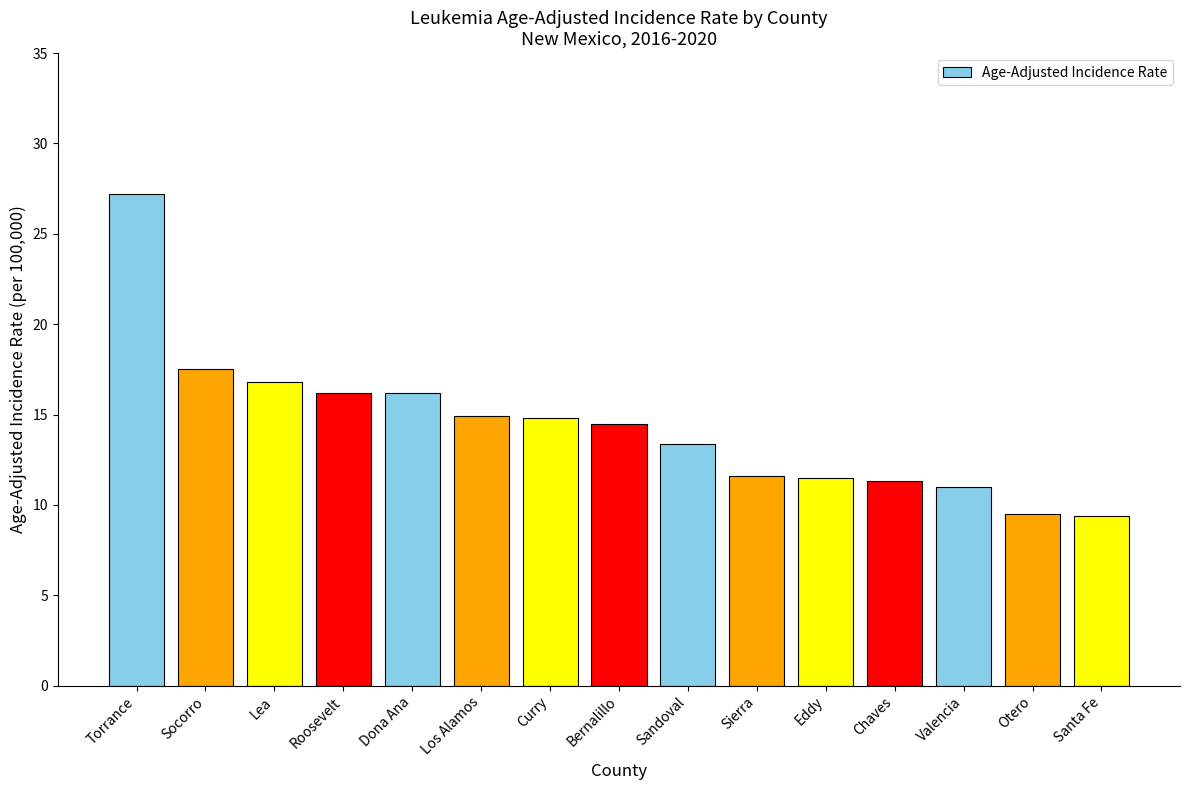

Is it true that the value at Eddy is 18.7?

False